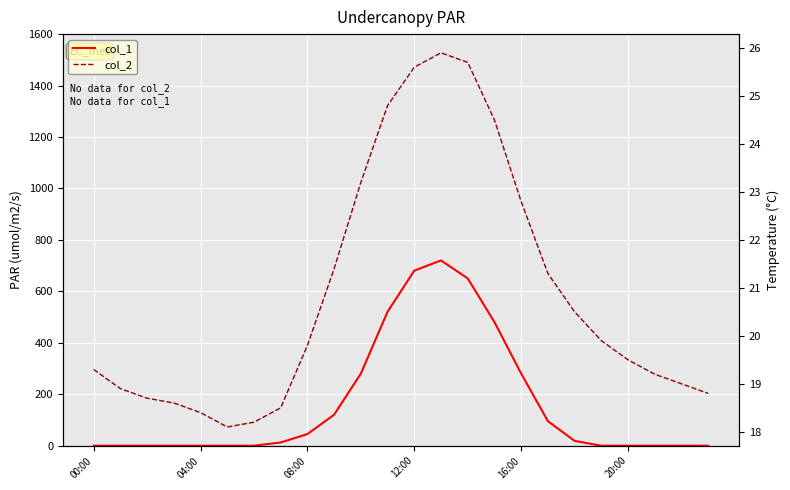

At 18, list the series in order from largest to smallest.

col_2, col_1